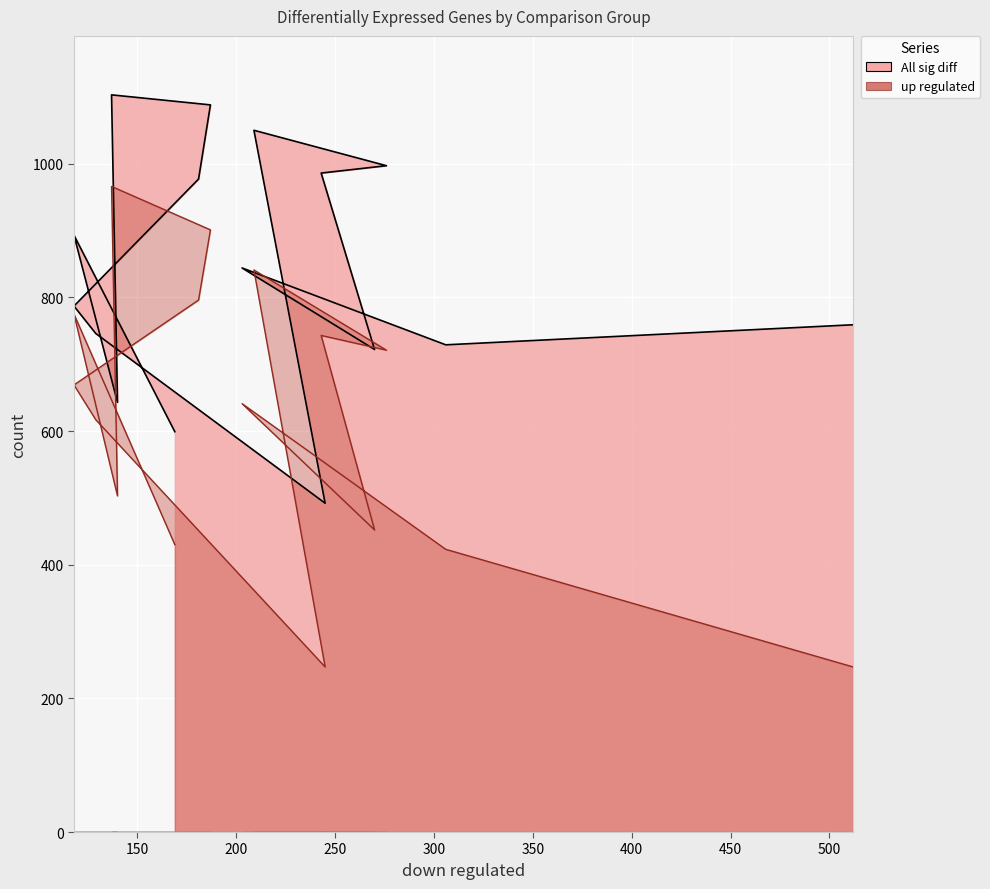

Reading left to right, list all the values displayed in this chart.

All sig diff: 759	729	844	722	986	997	1050	492	746	787	977	1088	1103	643	893	599
up regulated: 247	423	641	452	743	721	841	247	617	669	796	901	966	503	775	430